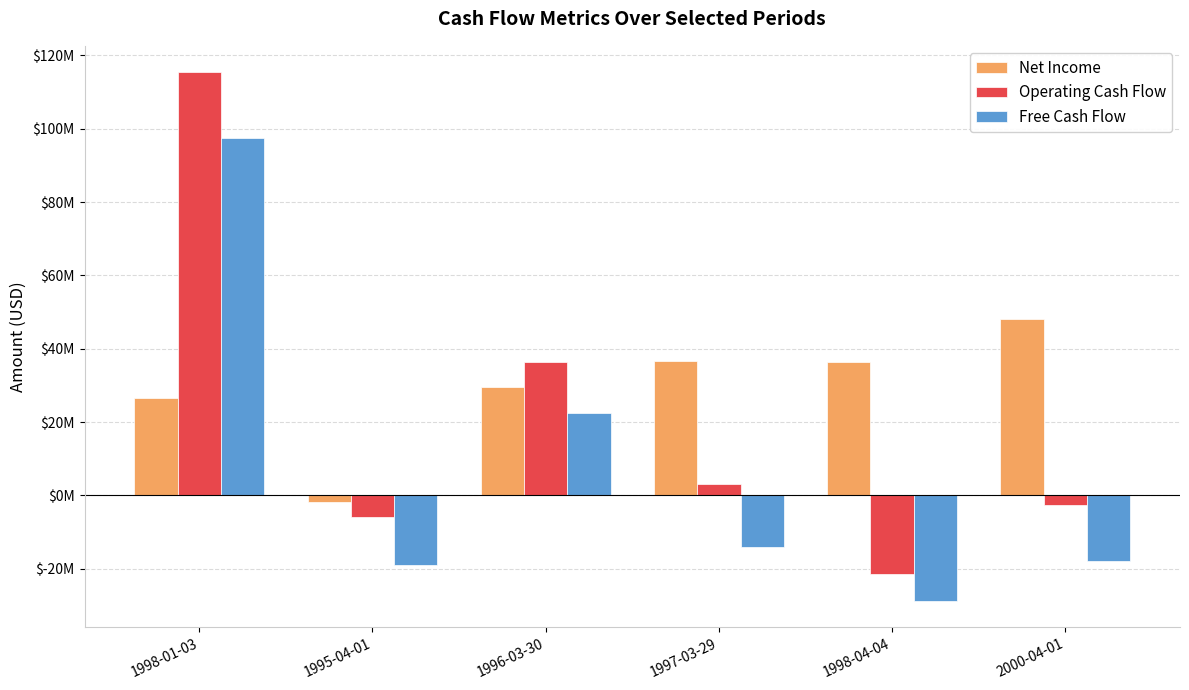

Is the value of Free Cash Flow at 1997-03-29 greater than the value of Operating Cash Flow at 1995-04-01?

No